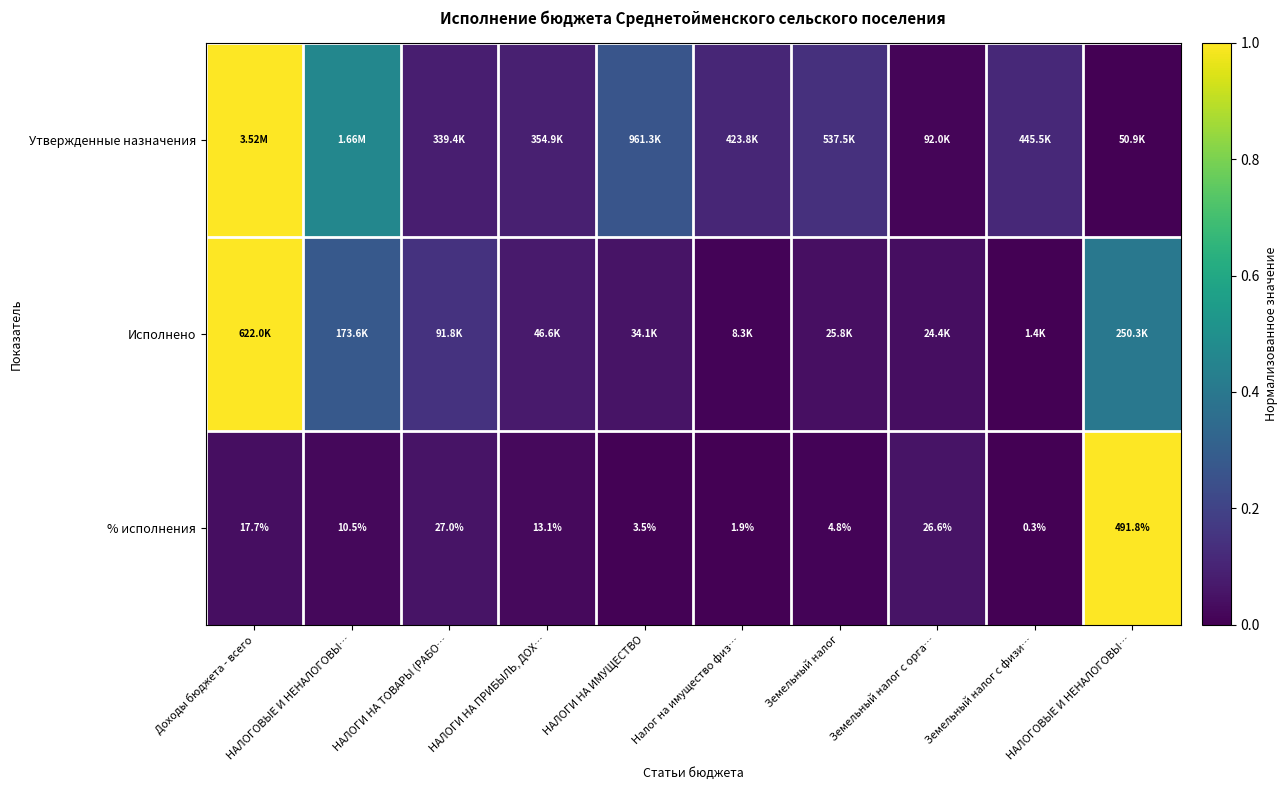

At which category is the sum across all series the highest?

Доходы бюджета - всего